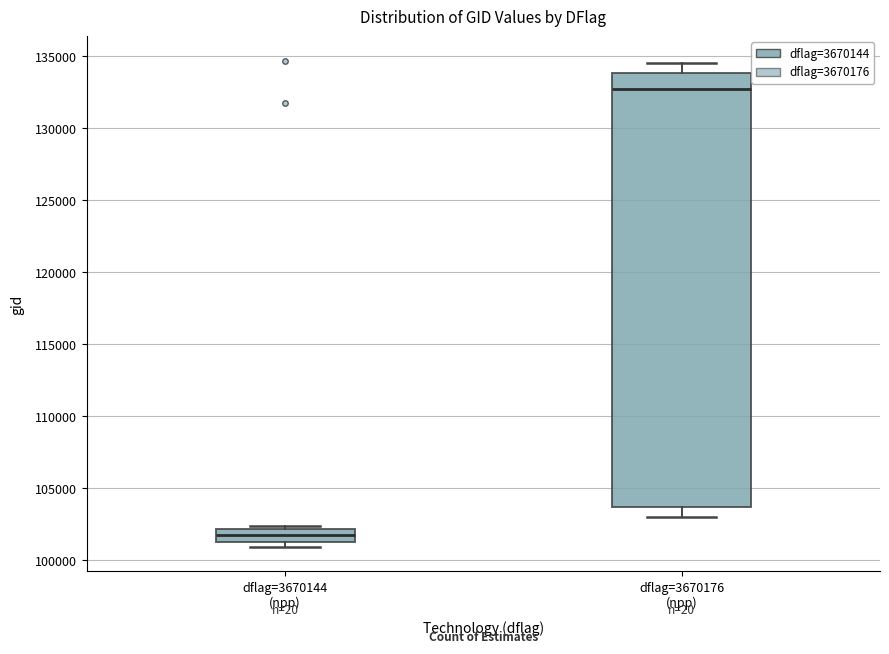

Reading left to right, transcribe this box plot: for each box, give where its median line is, the range the box spans, and where its two whiskers end, as read against the y-axis. The values are not printed on the chart, so give them approximately, as read against the axis.

dflag=3670144 (npp): median 101500 (inside the box), box 101500 to 102000, whiskers 101000 to 102500
dflag=3670176 (npp): median 132500, box 103500 to 134000, whiskers 103000 to 134500